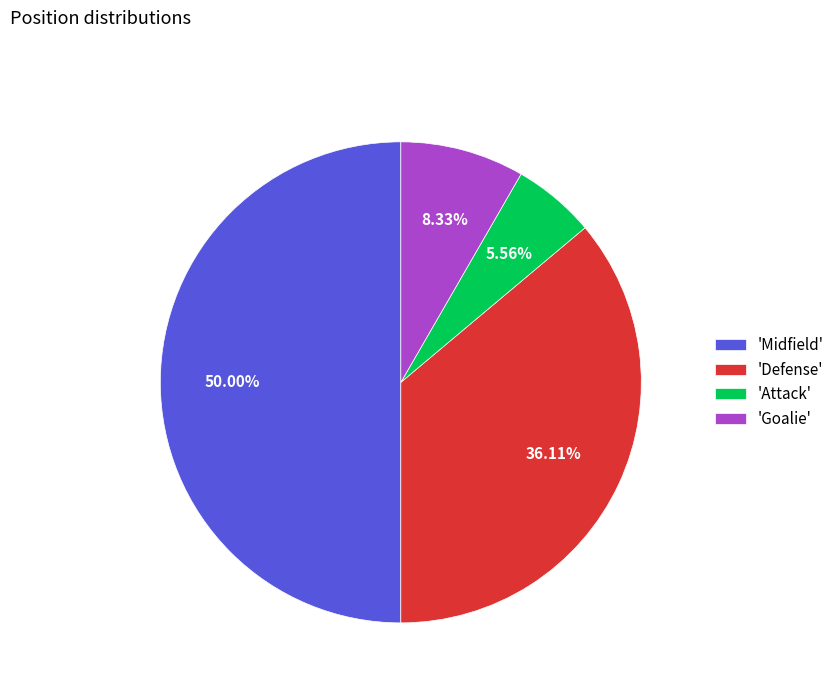

What is the smallest slice in the pie chart?

'Attack'